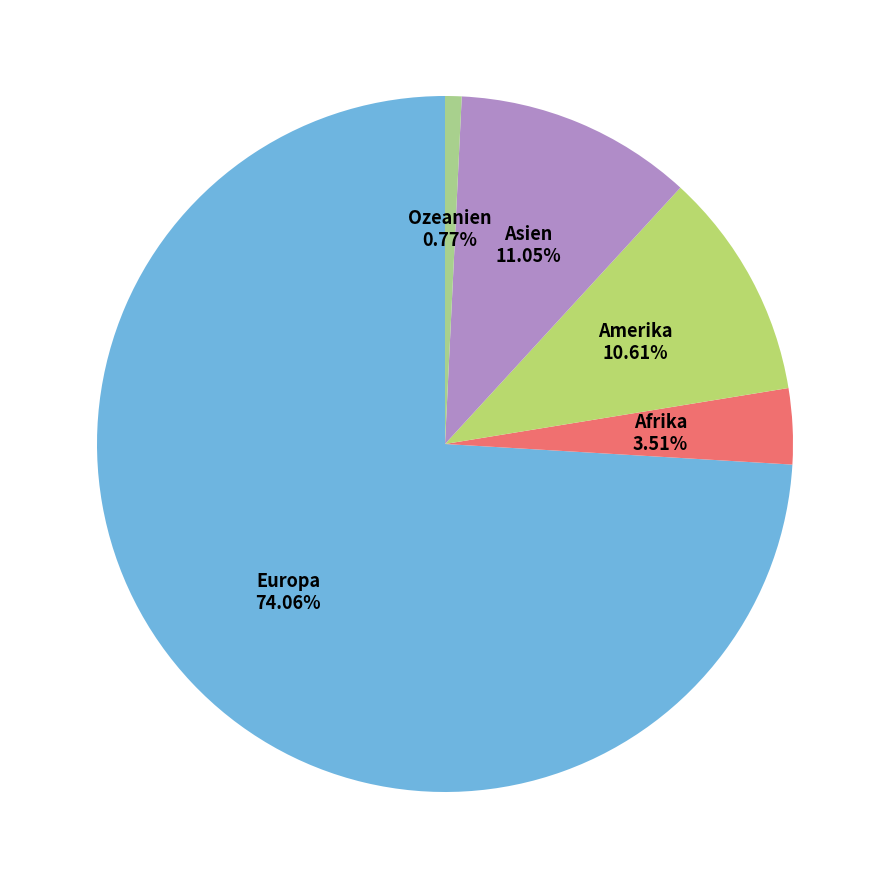

Approximately how many times larger is the value at Asien compared to Ozeanien?

14.4